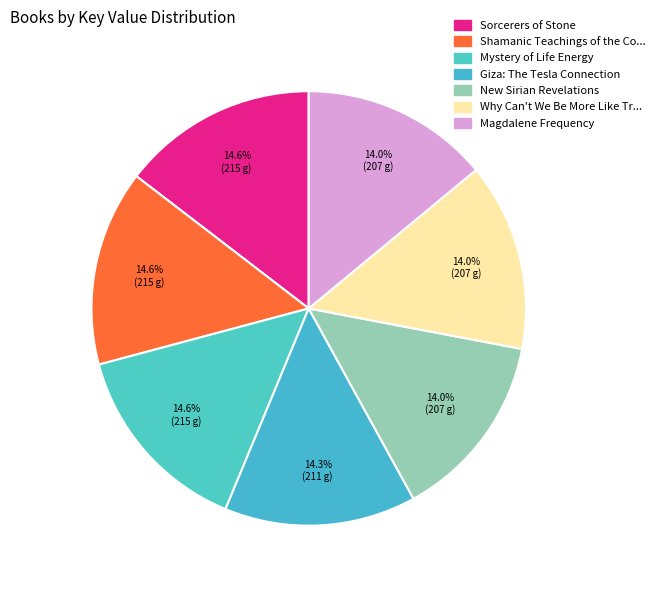

How many slices are in this pie chart?

7